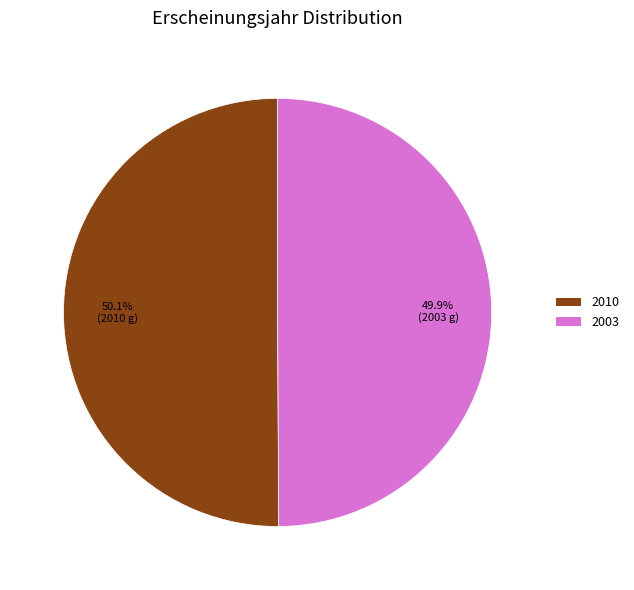

What is the ratio of the value at 2003 to the value at 2010?

1.0